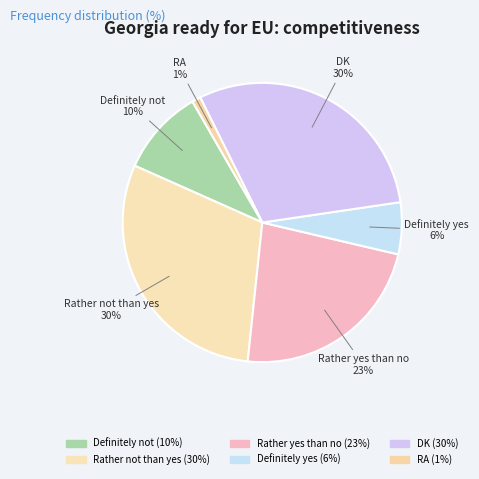

Count the number of slices in the pie.

6